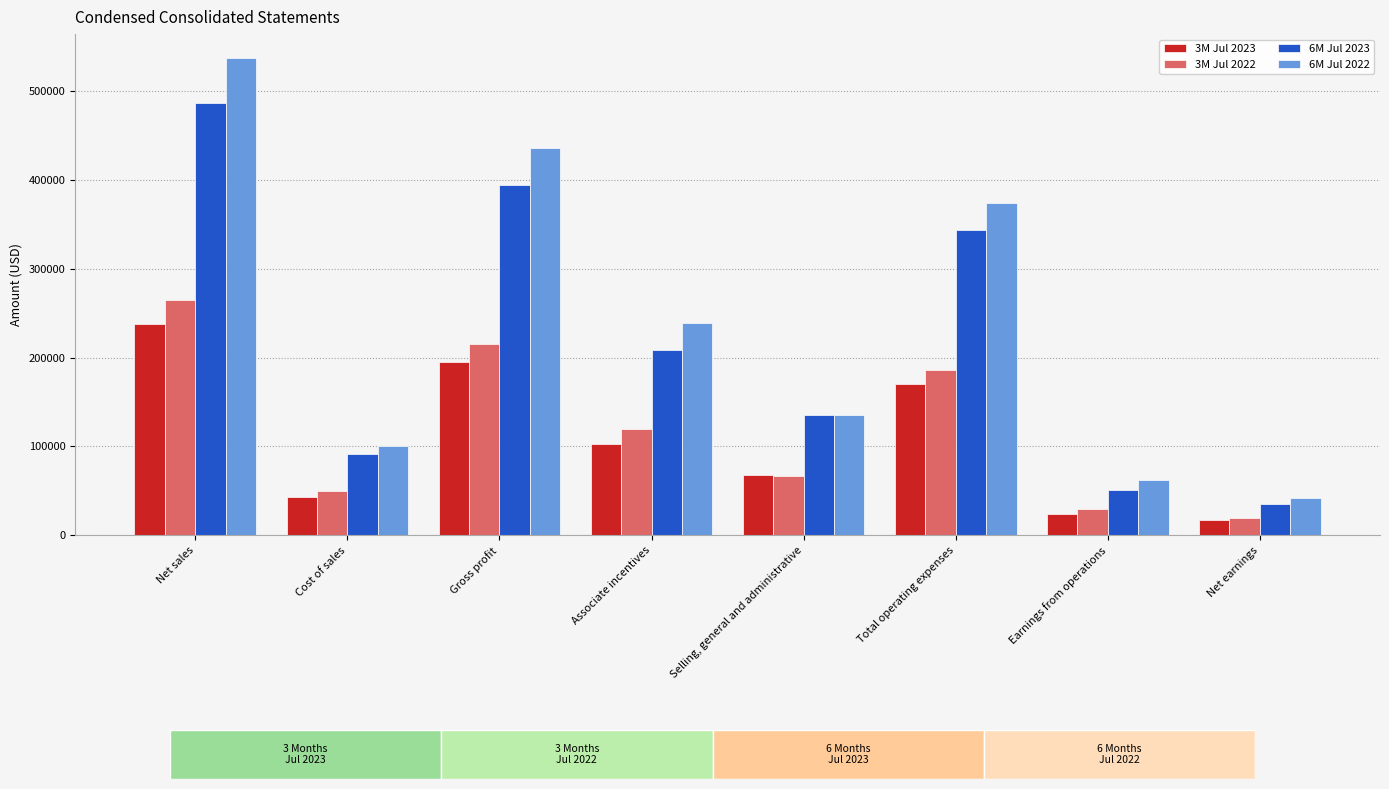

What is the highest value of the 6M Jul 2022 series?

537341